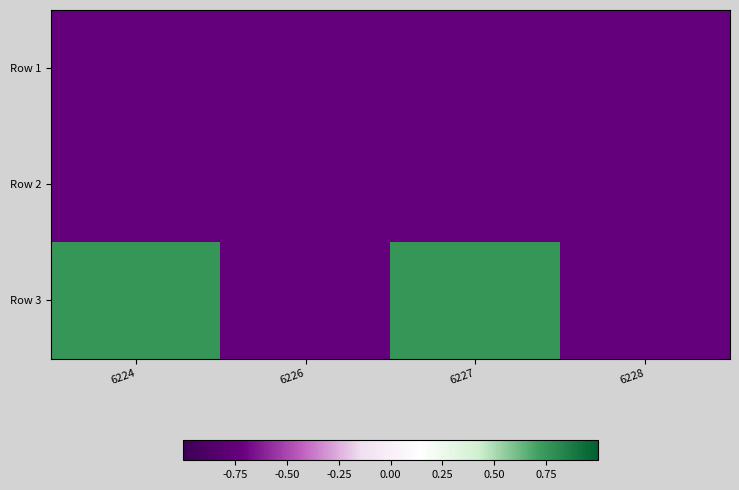

At which category is the sum across all series the highest?

6224